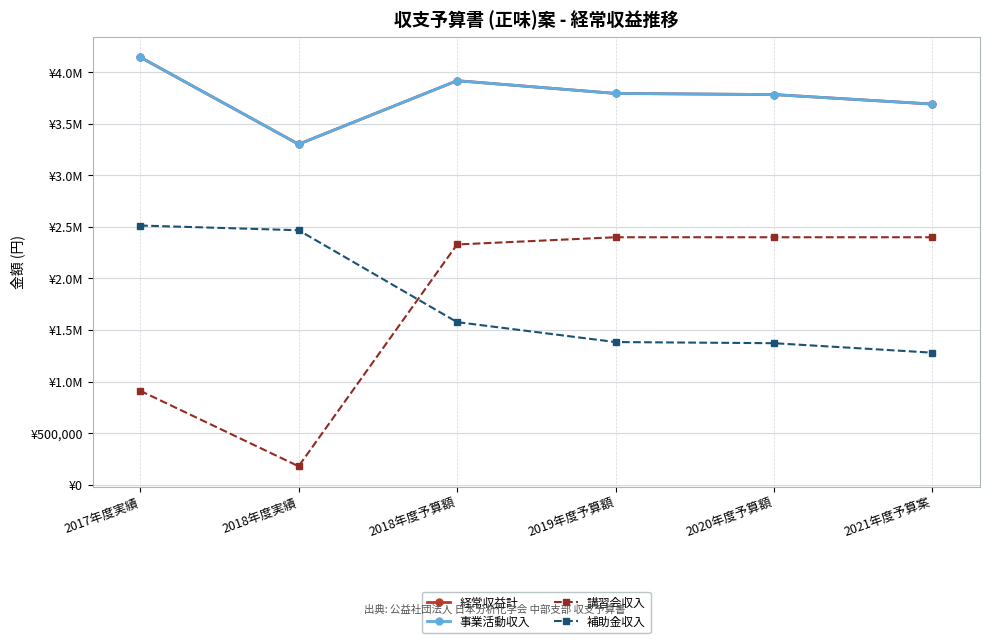

What is the label of the 3rd point from the right?

2019年度予算額